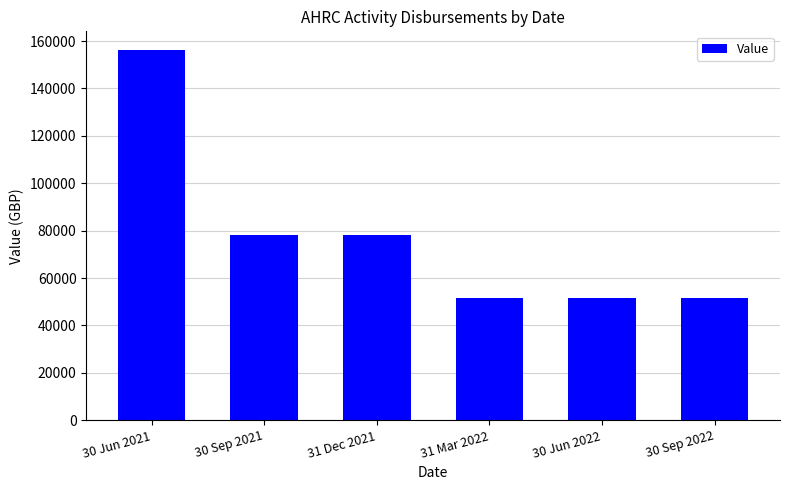

Does the chart contain any negative values?

No